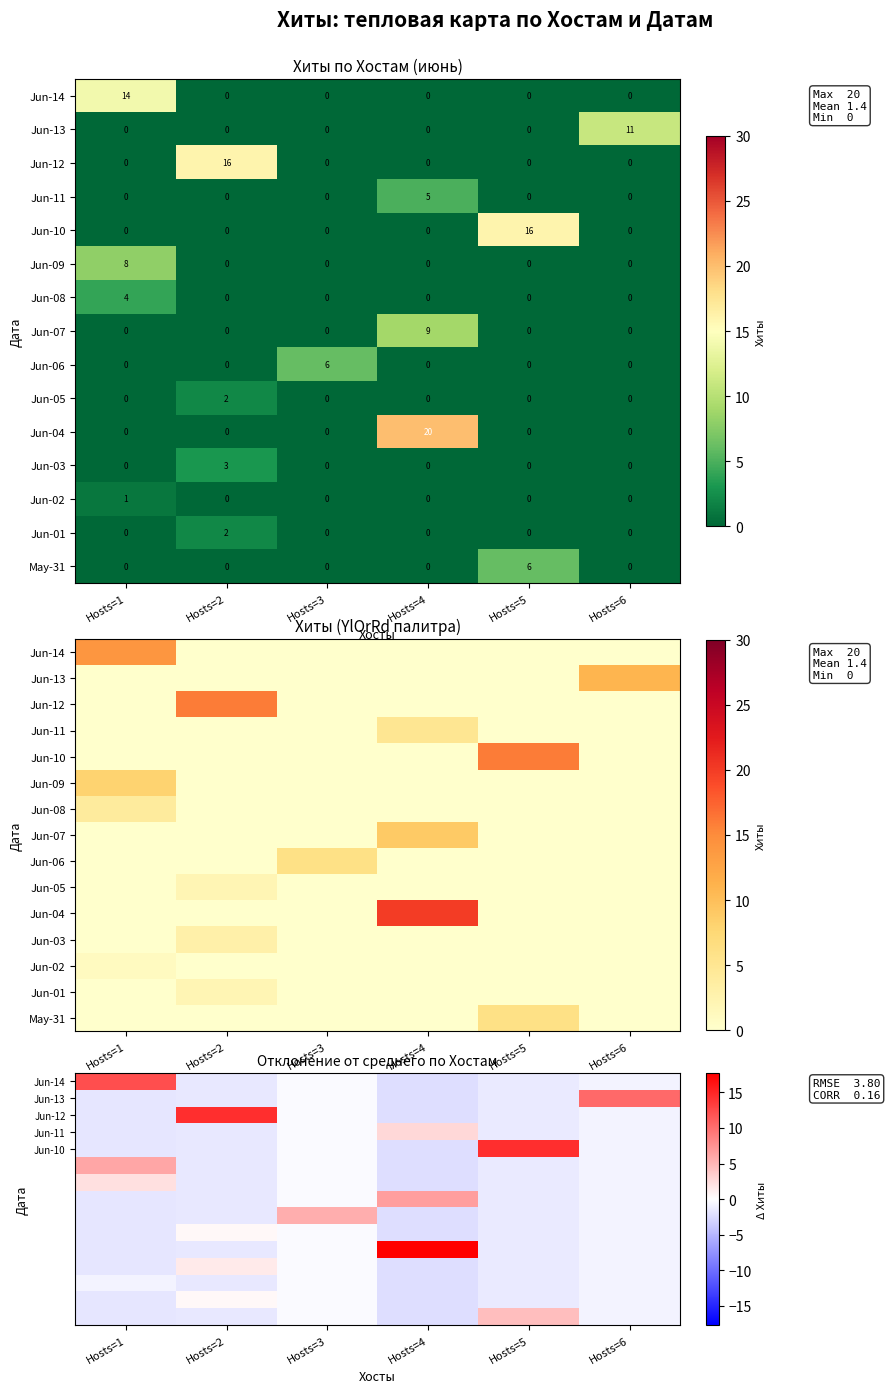

Count the number of data series in this chart.

15